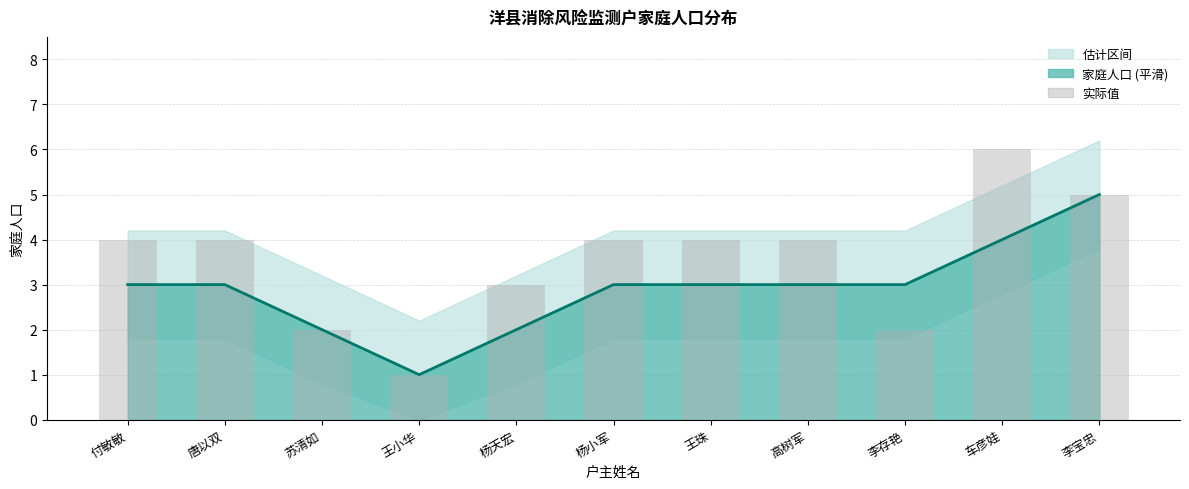

How many bars are there in total?

11